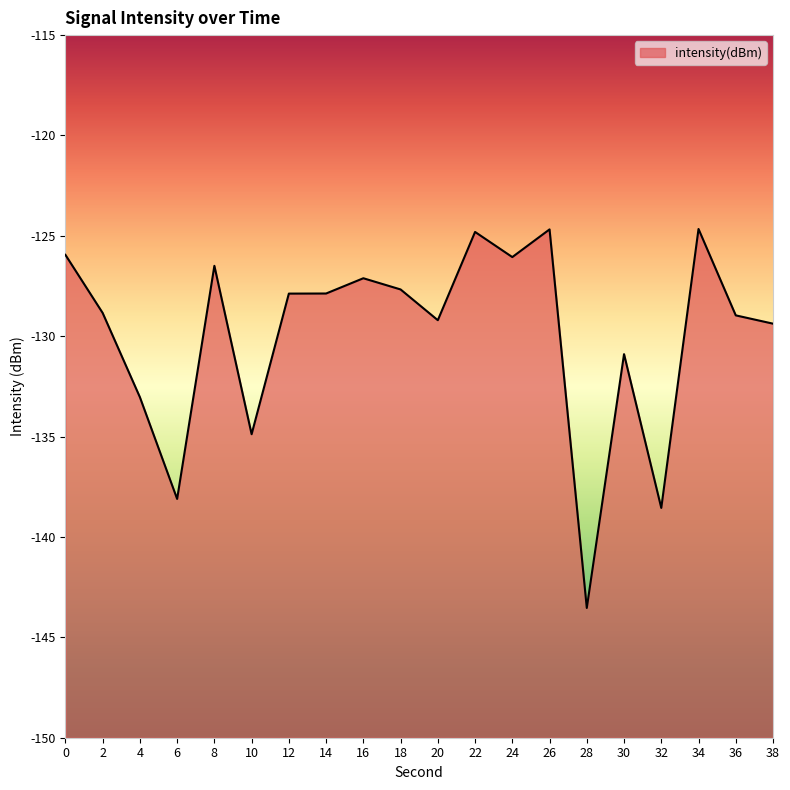

What is the value of the 15th point from the left?

-143.5